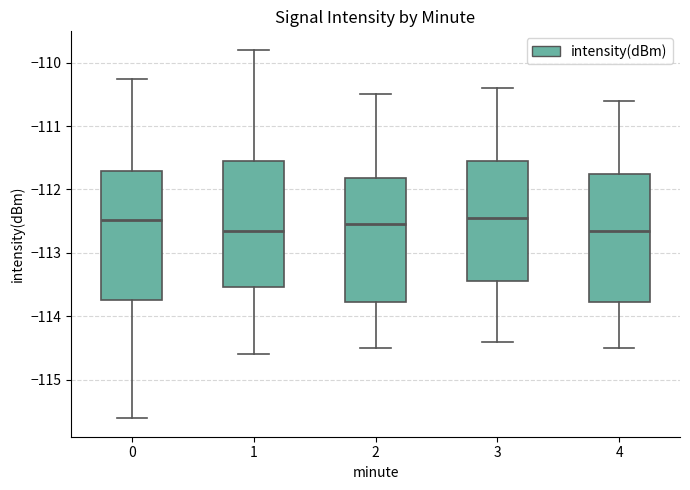

Reading left to right, transcribe this box plot: for each box, give where its median line is, the range the box spans, and where its two whiskers end, as read against the y-axis. The values are not printed on the chart, so give them approximately, as read against the axis.

0: median -112.5, box -113.7 to -111.7, whiskers -115.6 to -110.3
1: median -112.6, box -113.5 to -111.5, whiskers -114.6 to -109.8
2: median -112.5, box -113.8 to -111.8, whiskers -114.5 to -110.5
3: median -112.4, box -113.4 to -111.5, whiskers -114.4 to -110.4
4: median -112.6, box -113.8 to -111.7, whiskers -114.5 to -110.6